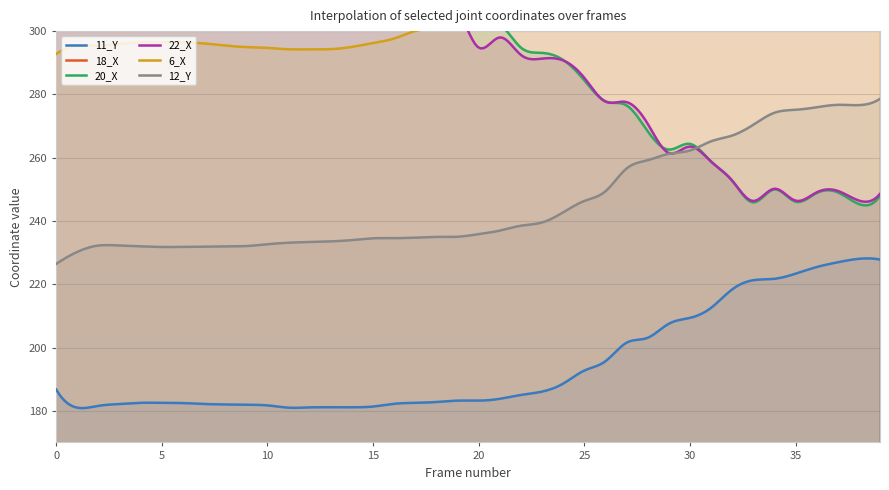

What is the difference between the maximum and minimum values in the 18_X series?

38.5